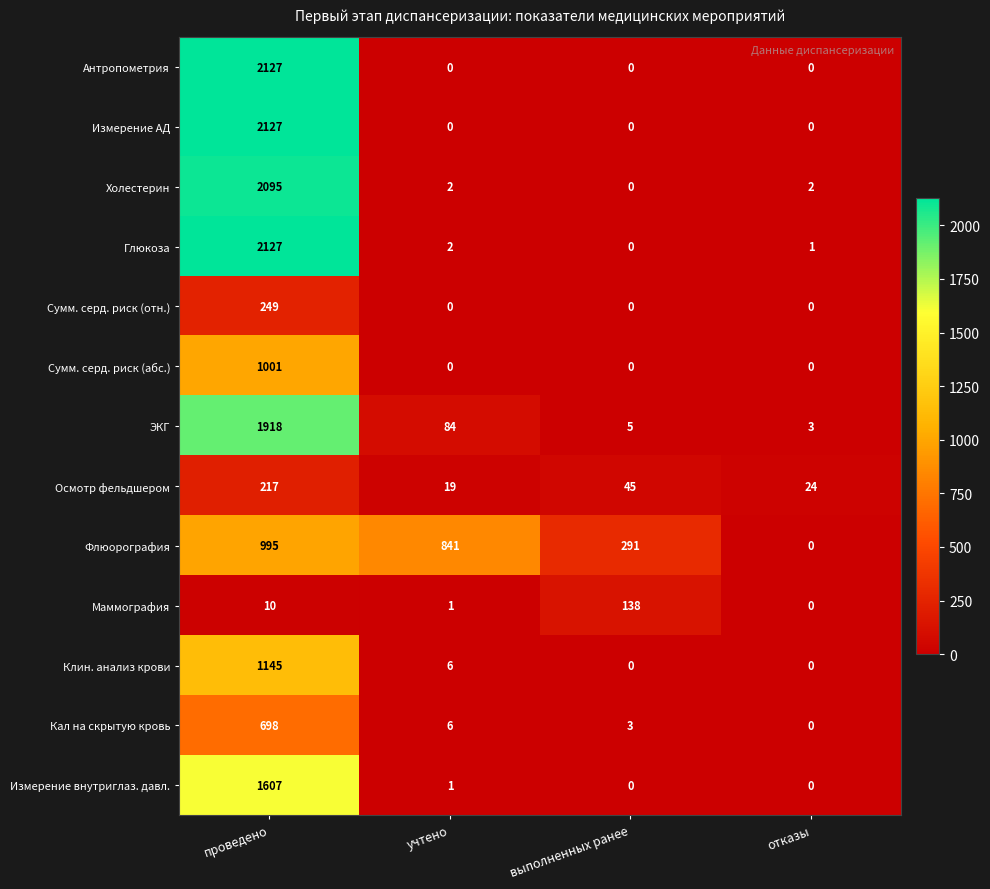

Between выполненных ранее and отказы, which series saw the biggest shift?

Флюорография